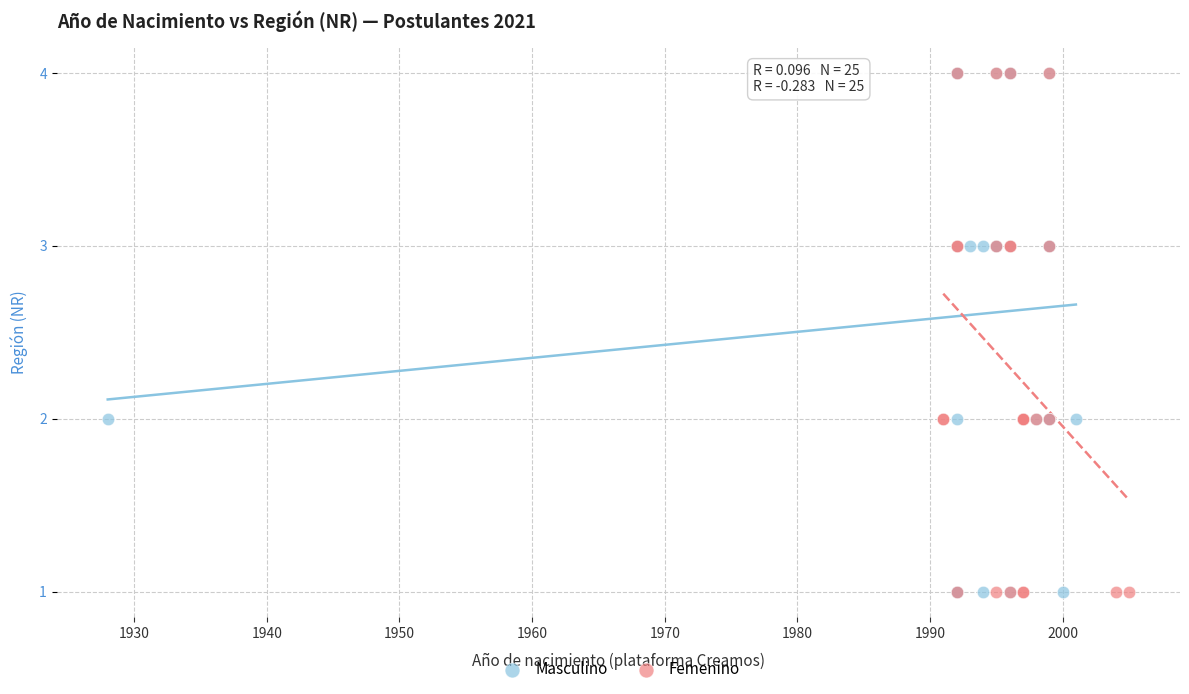

What are all the series names shown in the legend?

Masculino, Femenino